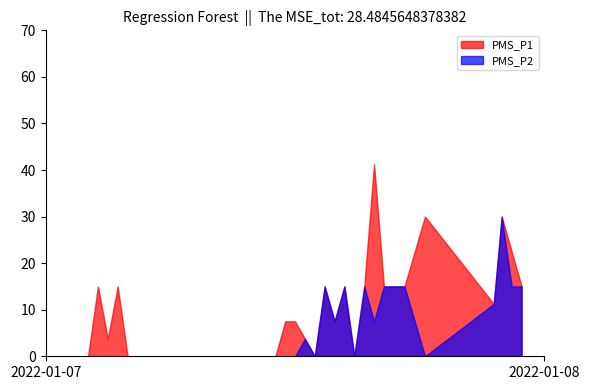

How many data points does each series have?

40